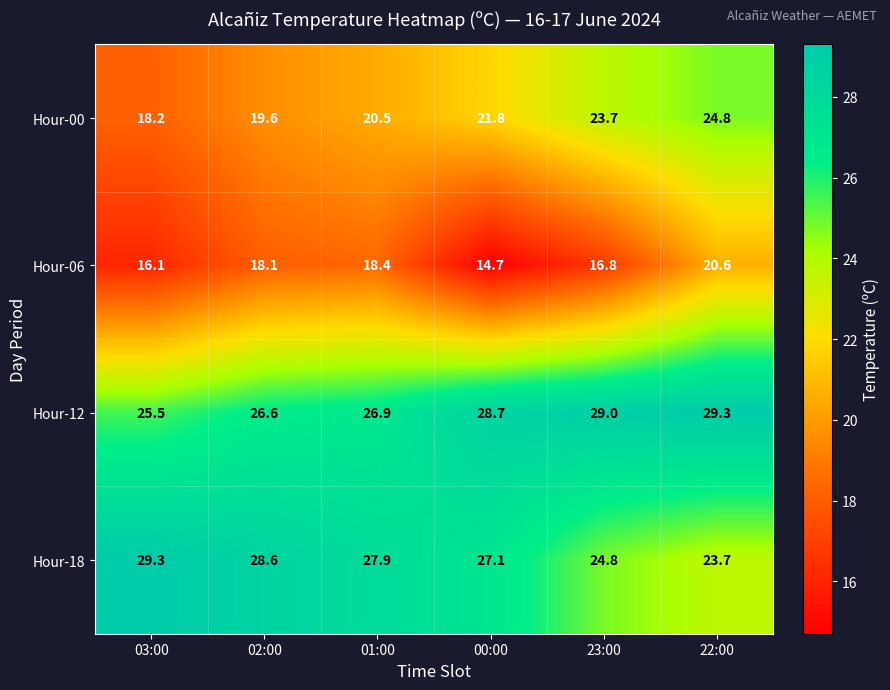

At how many categories does at least one series exceed 18?

6